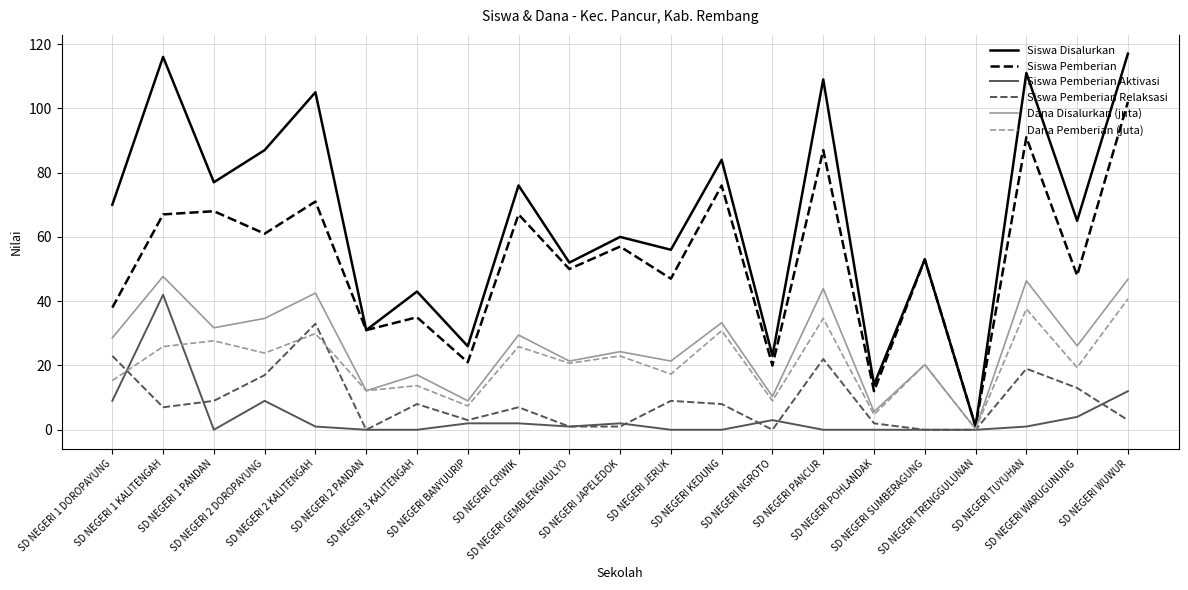

Does the chart have visible grid lines?

Yes